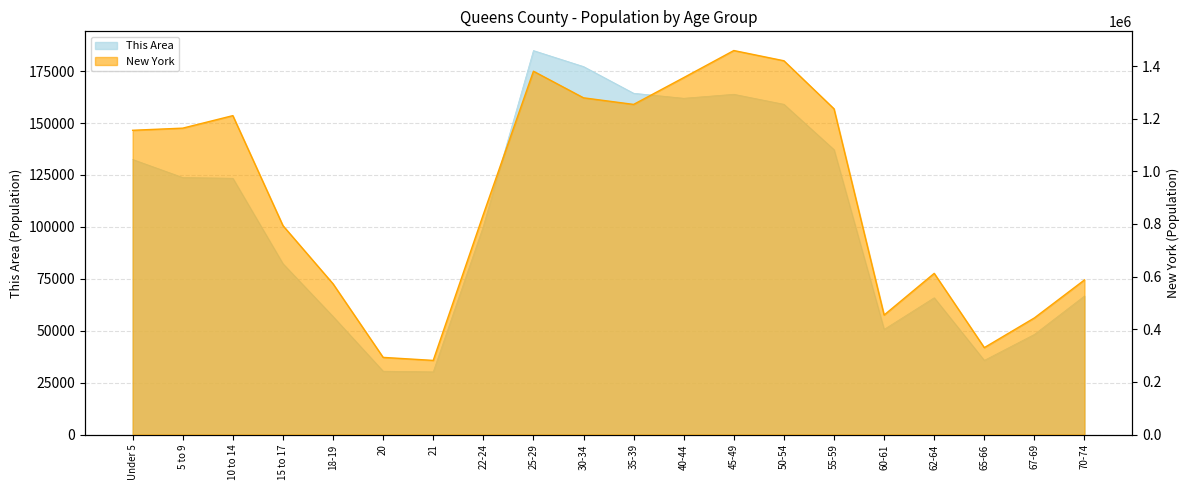

What is the value of the New York point at the 8th from the left?

836256